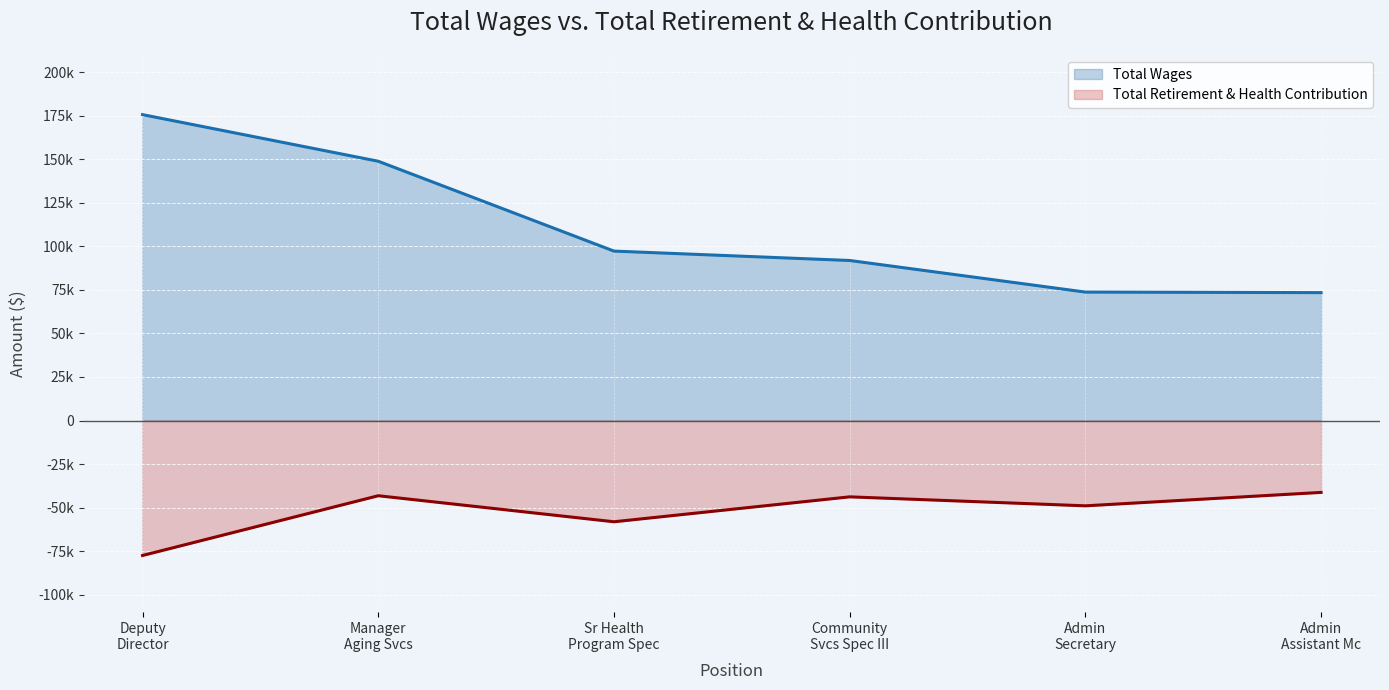

List the series in order of their overall mean, highest first.

Total Wages, Total Retirement & Health Contribution